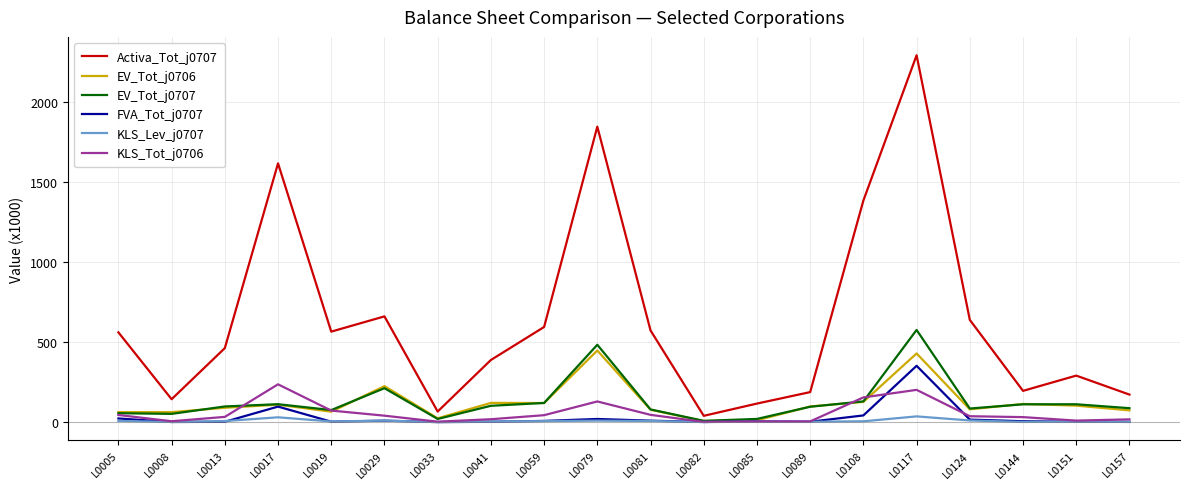

Is it true that KLS_Lev_j0707 equals 5.1 at L0108?

True